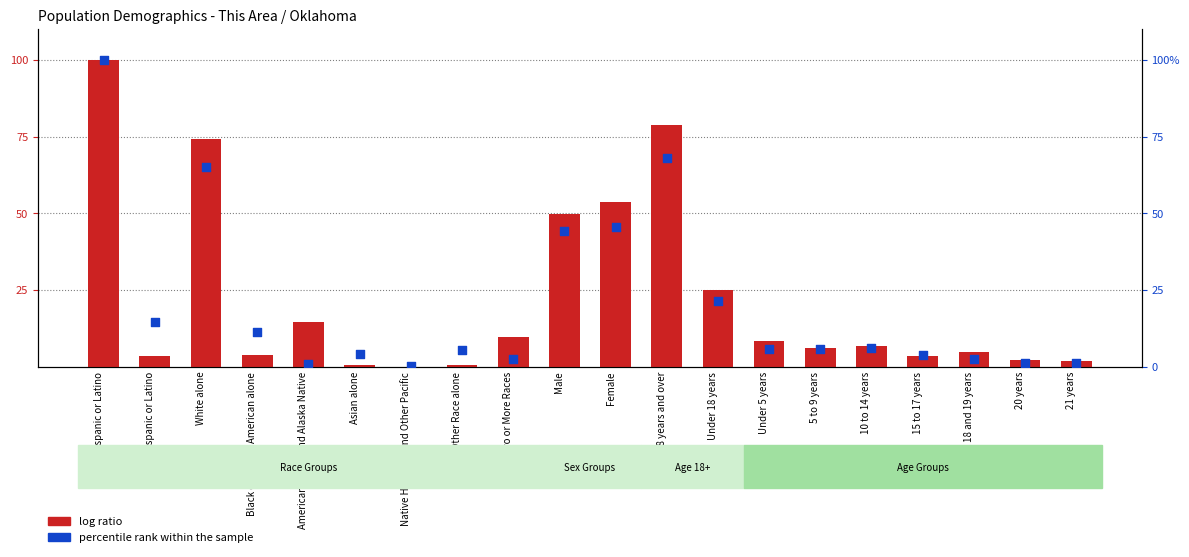

Which series has the largest Y range (max minus min)?

percentile rank within the sample